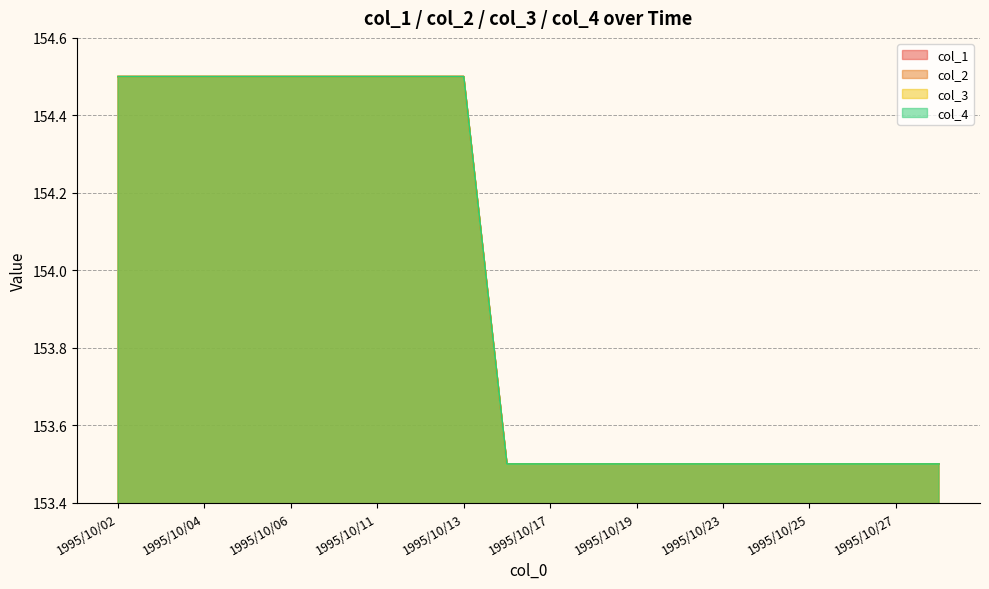

At how many categories does at least one series exceed 154?

9